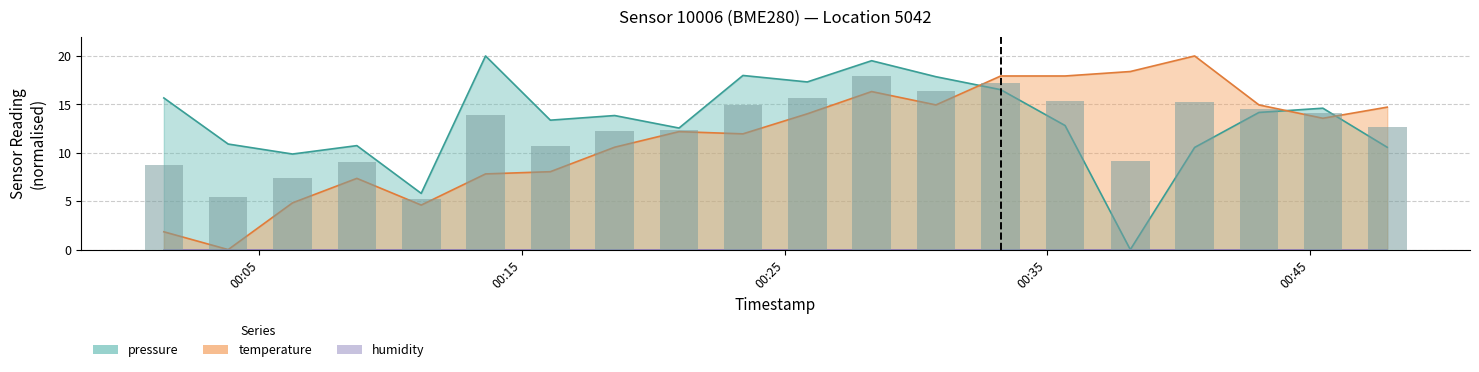

Which series has the largest range (max minus min)?

pressure